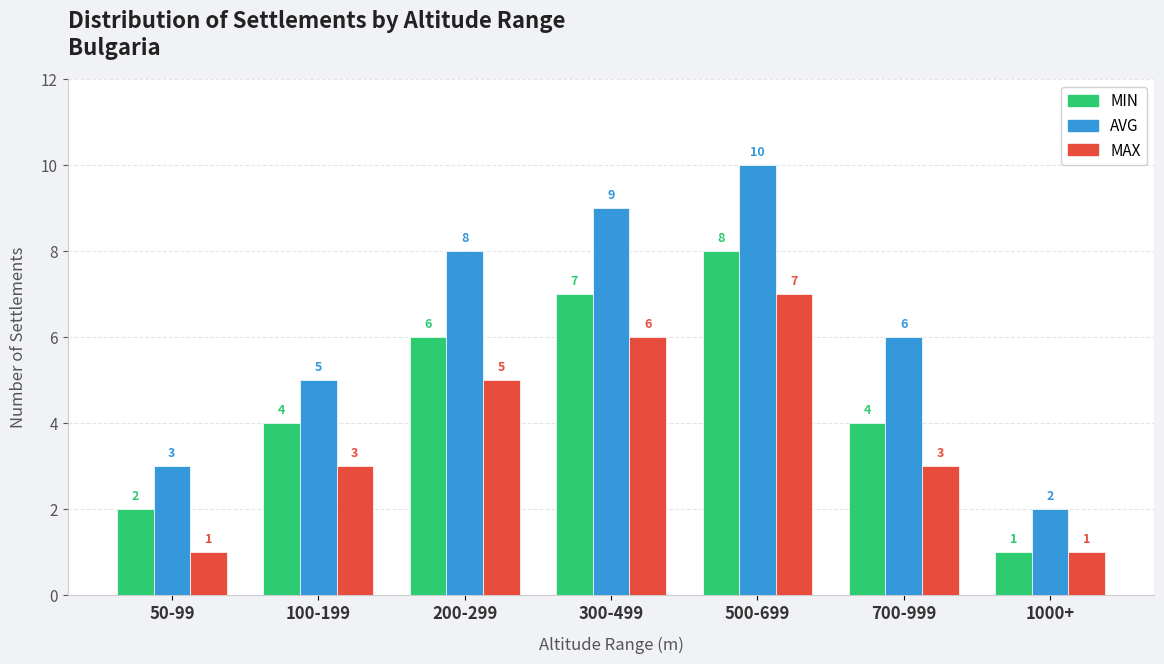

What are all the series names shown in the legend?

MIN, AVG, MAX